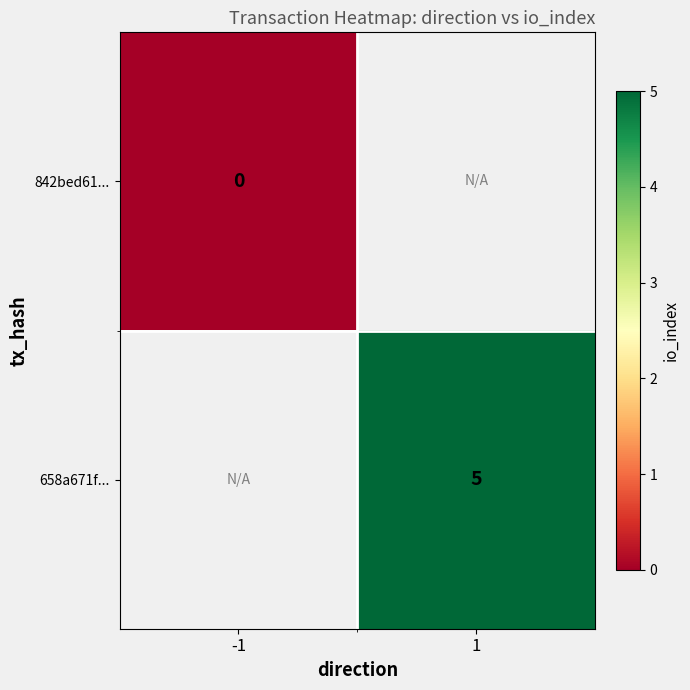

Count the number of data series in this chart.

2